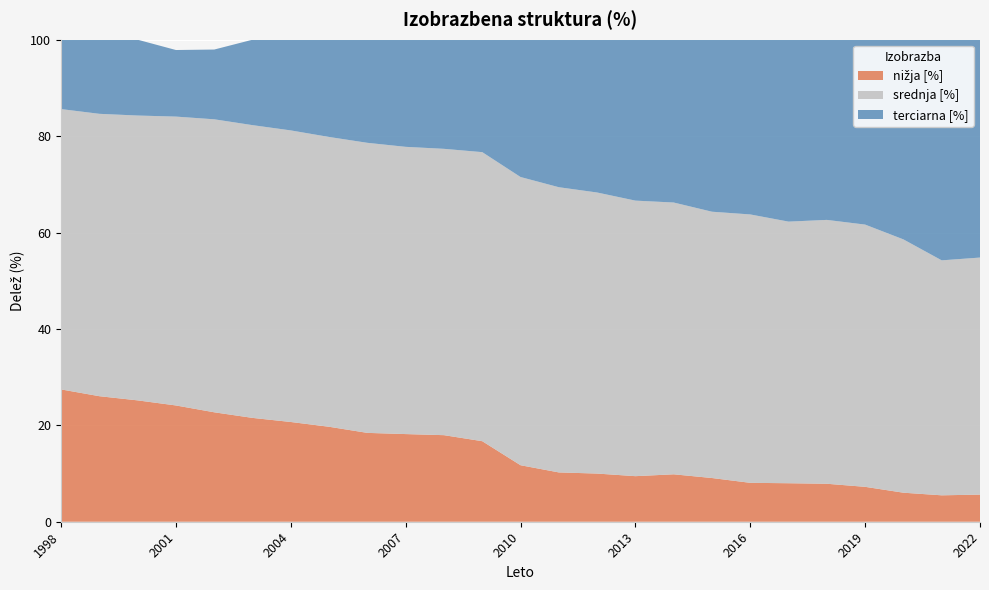

Reading left to right, list all the values displayed in this chart.

nižja [%]: 27.4	26.0	25.2	24.1	22.7	21.5	20.7	19.7	18.4	18.2	18.0	16.7	11.7	10.2	10.0	9.5	9.8	9.1	8.1	8.0	7.9	7.2	6.0	5.5	5.6
srednja [%]: 58.2	58.6	59.1	59.9	60.8	60.7	60.5	60.1	60.2	59.6	59.4	60.0	59.8	59.2	58.3	57.2	56.4	55.2	55.7	54.3	54.7	54.4	52.6	48.7	49.2
terciarna [%]: 14.4	15.4	15.7	13.8	14.5	17.7	18.8	20.2	21.4	22.2	22.6	23.3	28.5	30.6	31.7	33.4	33.8	35.7	36.2	37.7	37.4	38.4	41.4	45.8	45.2